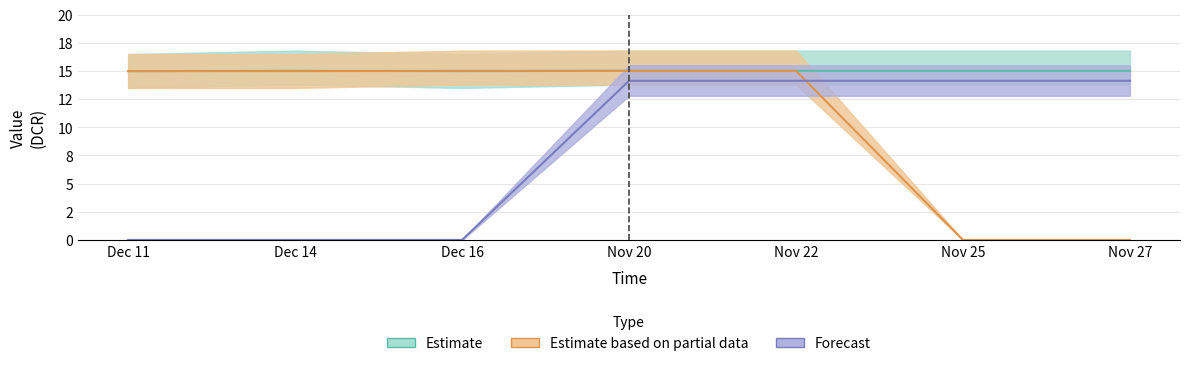

What is the maximum value for Forecast?

14.1